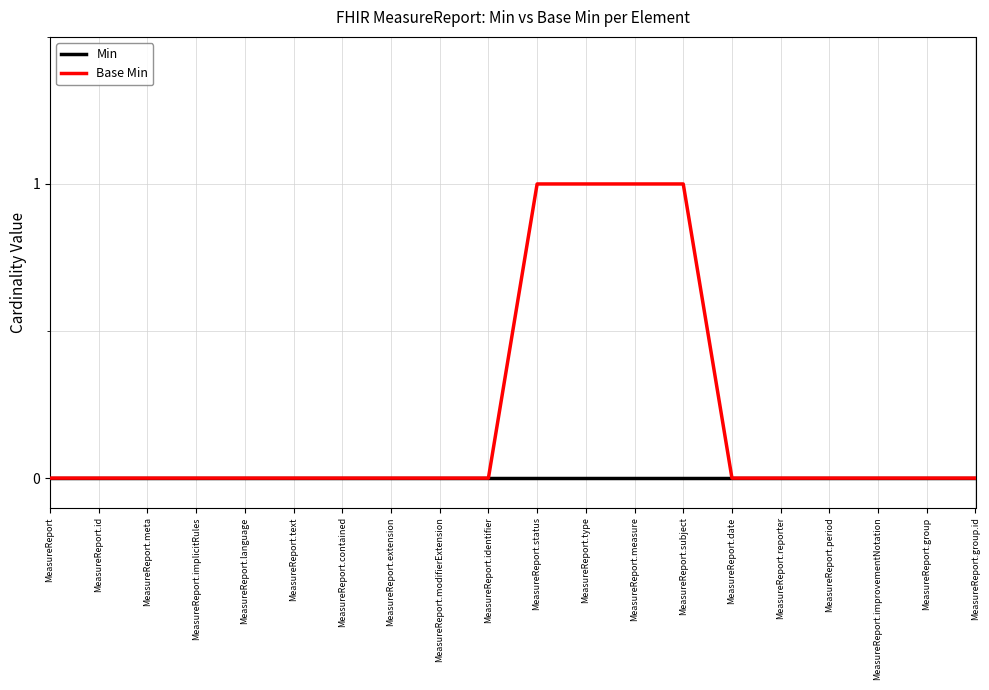

Rank the series by their maximum value, from highest to lowest.

Base Min, Min